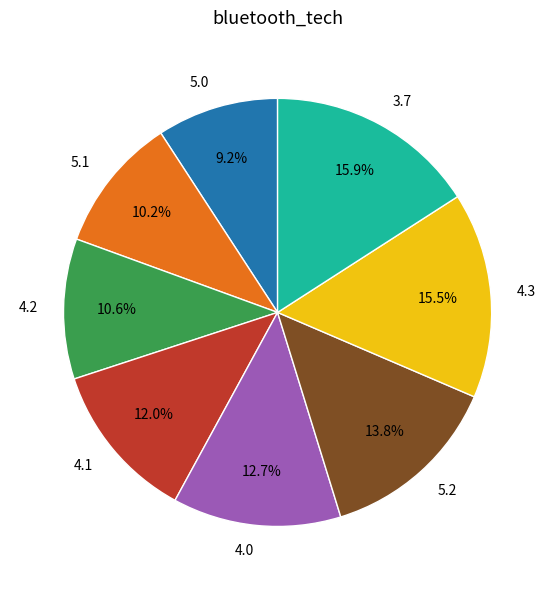

Does any single category account for the majority?

No